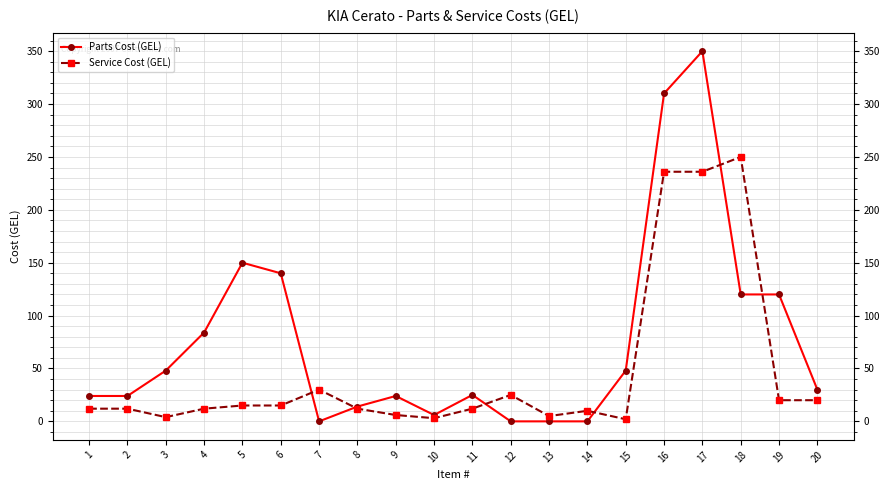

List the series in order of their peak value, lowest first.

Service Cost (GEL), Parts Cost (GEL)